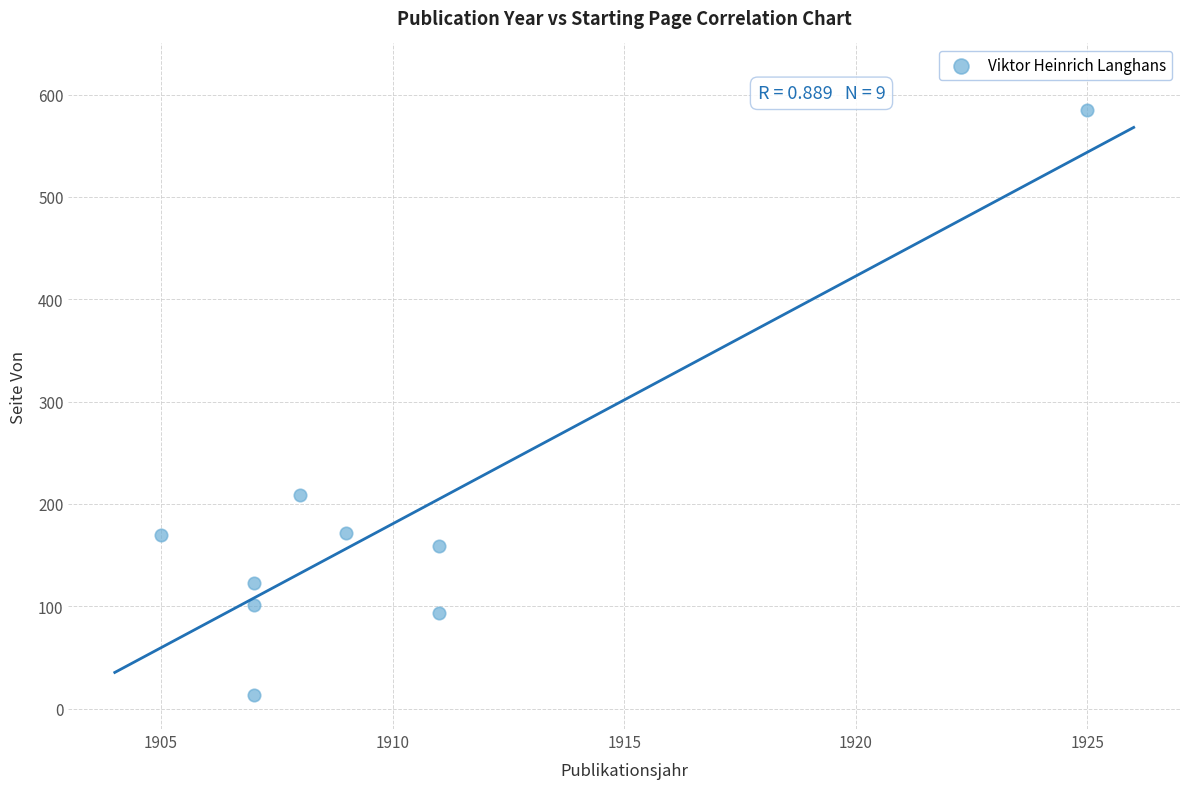

What is the range of X values (max minus min)?

20